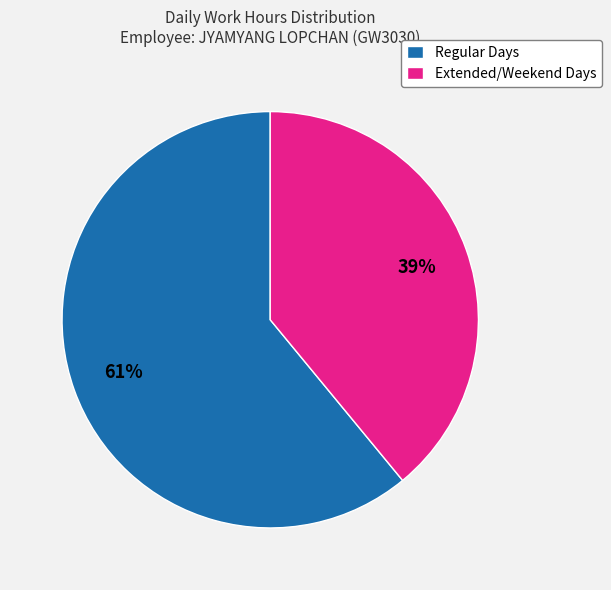

Is it true that Regular Days is 51% of the pie?

False